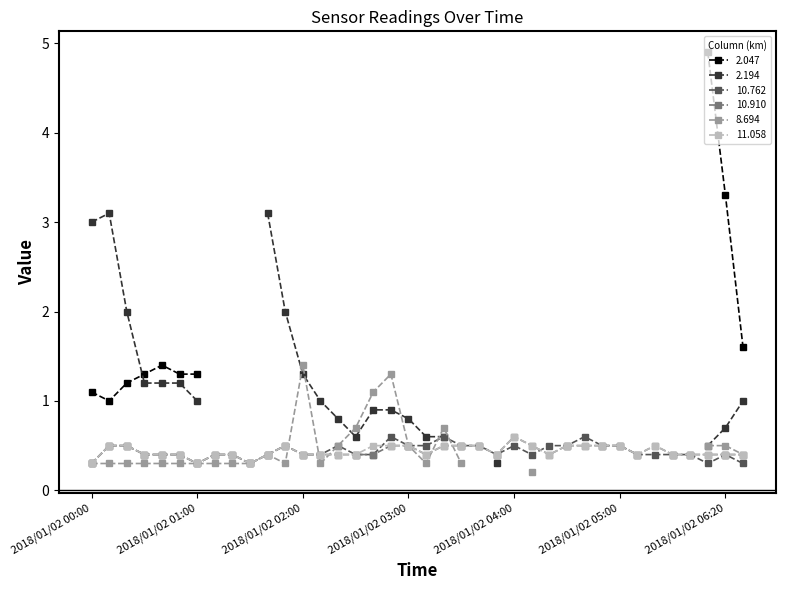

True or false: 10.910 has more than 0 interior local peaks.

True